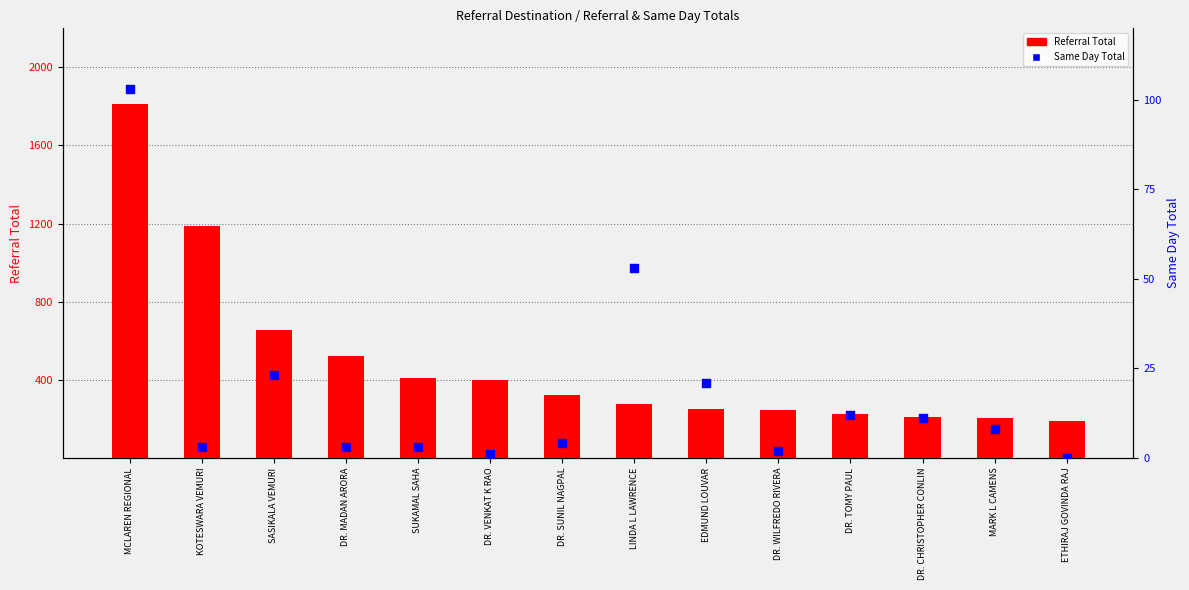

Which series has the largest total across all categories?

Referral Total